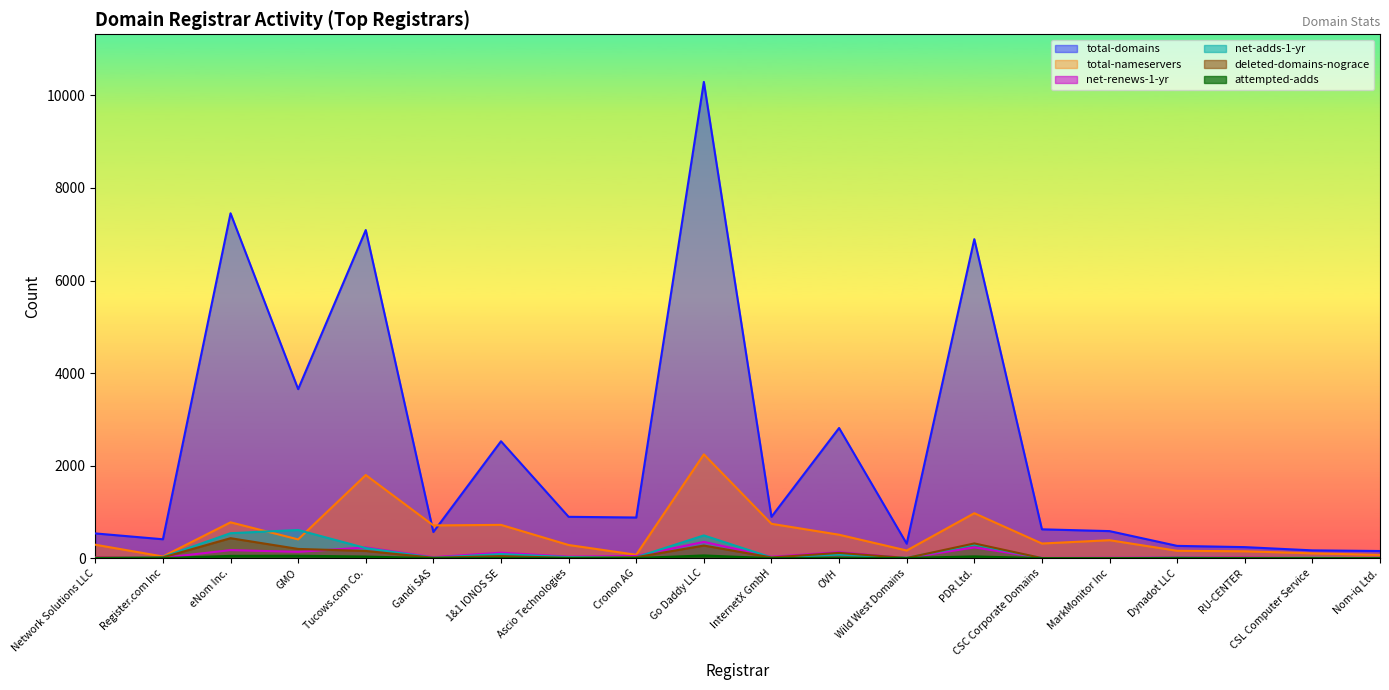

How many data points in total-nameservers are above 389?

9